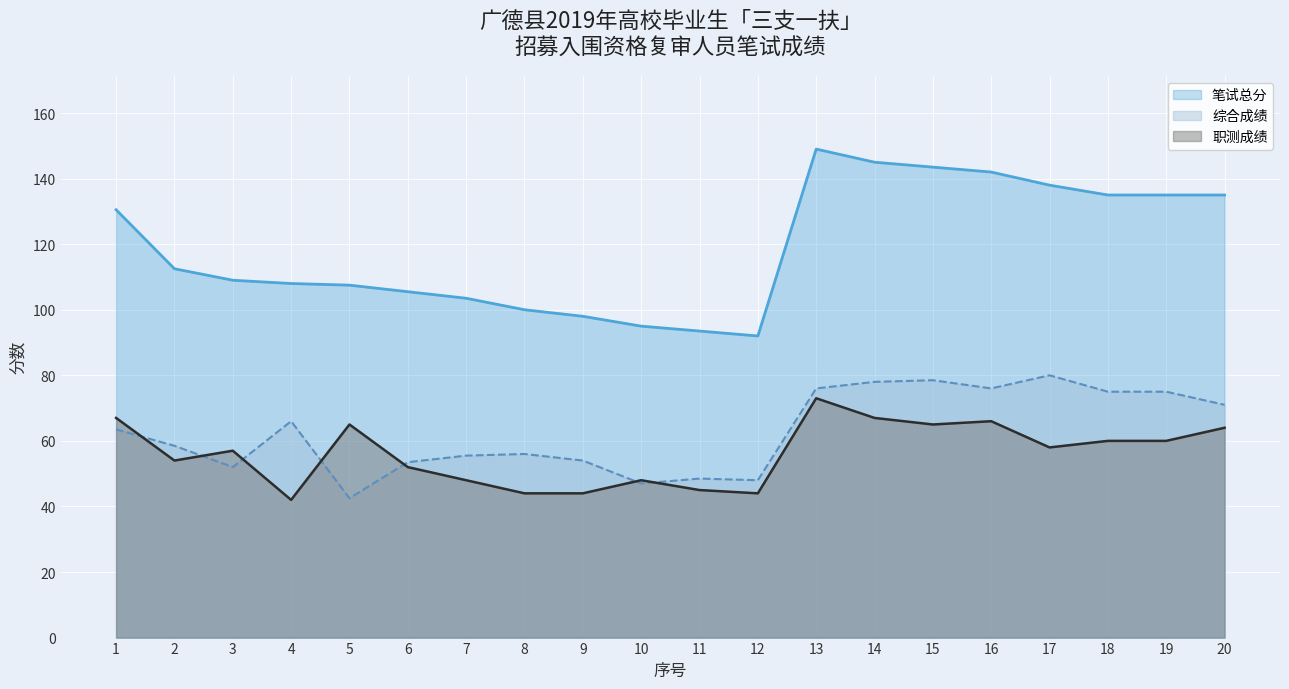

List the series in order of their peak value, lowest first.

职测成绩, 综合成绩, 笔试总分